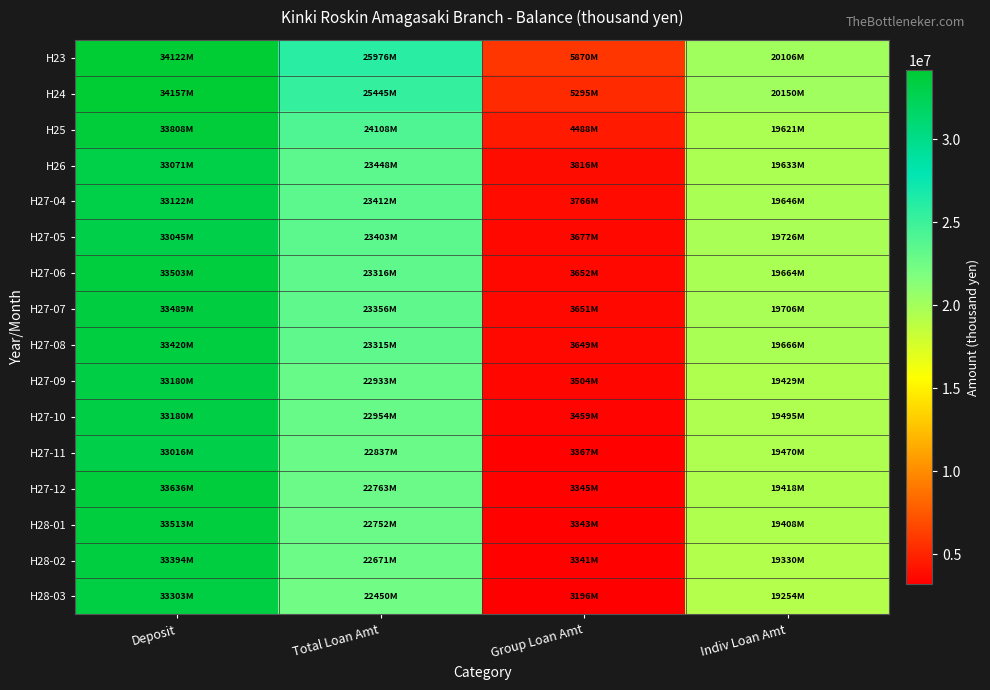

Between Deposit and Total Loan Amt, which is larger?

Deposit